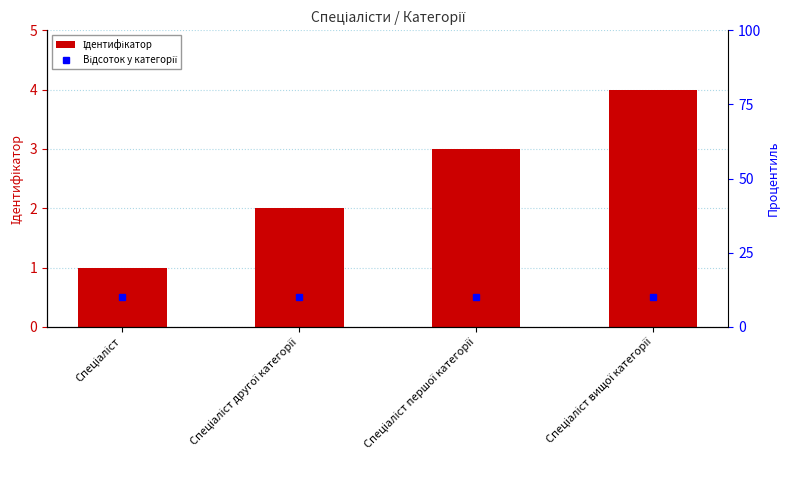

What is the label of the 4th bar from the left?

Спеціаліст вищої категорії